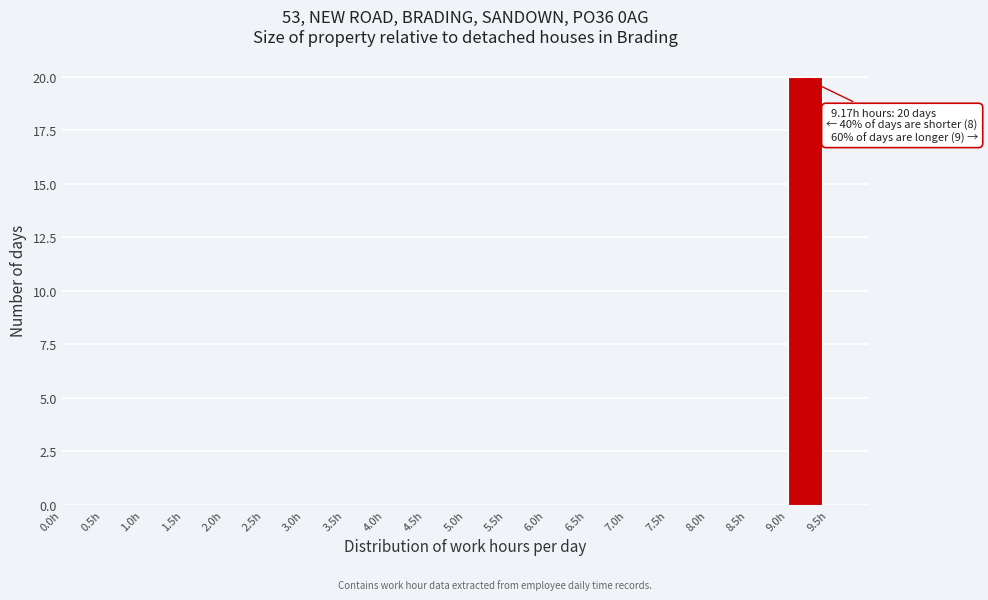

Which range on the x-axis has the tallest bar?

9.0 to 9.5